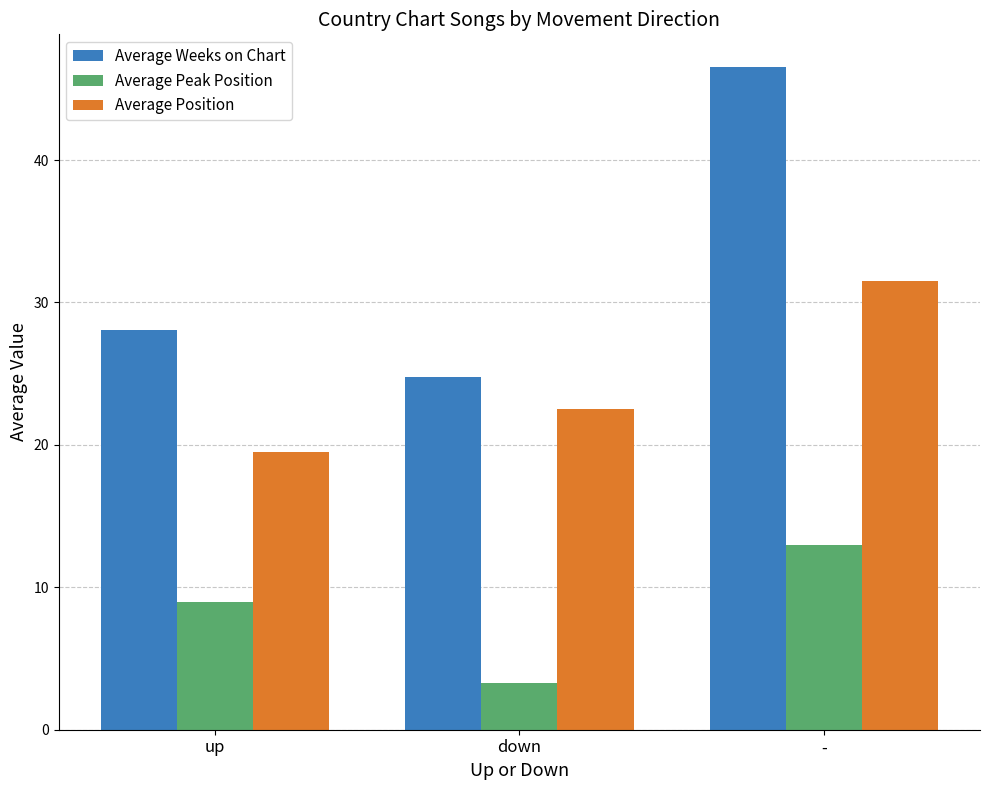

Which series changed the most between up and -?

Average Weeks on Chart